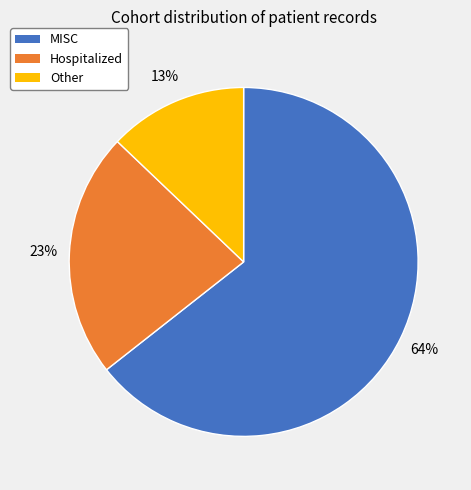

To the nearest percent, what is the combined percentage of MISC and Hospitalized?

87%